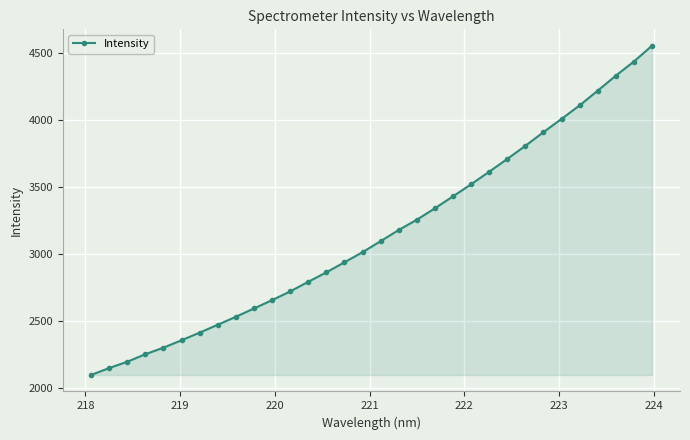

What is the value of the 14th point from the left?

2863.1